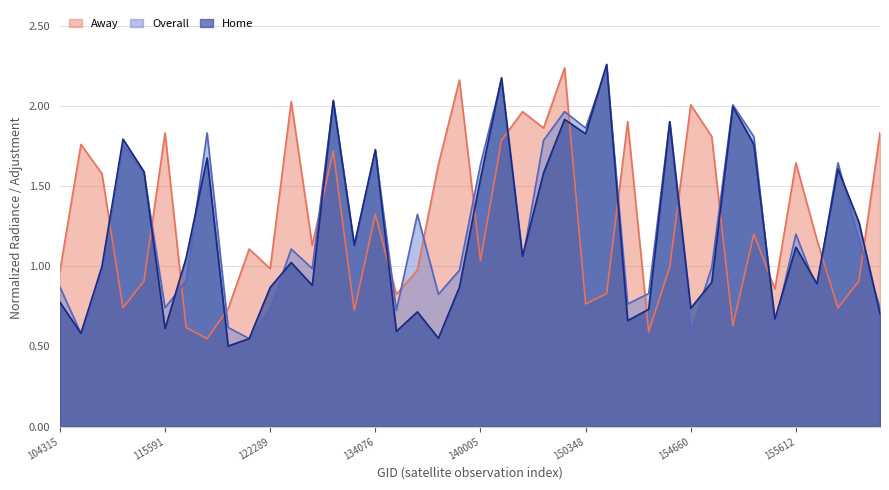

Which series ends up on top after the final intersection of Away and Home?

Away